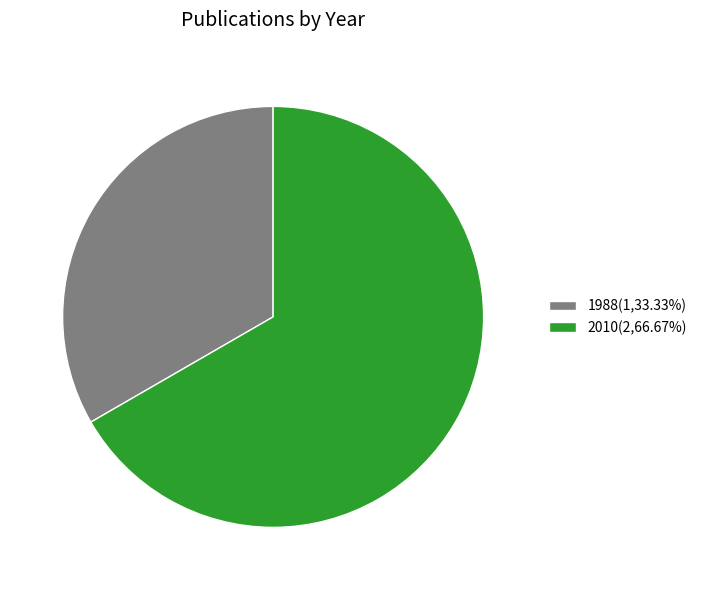

Is there any slice that represents more than half of the pie?

Yes